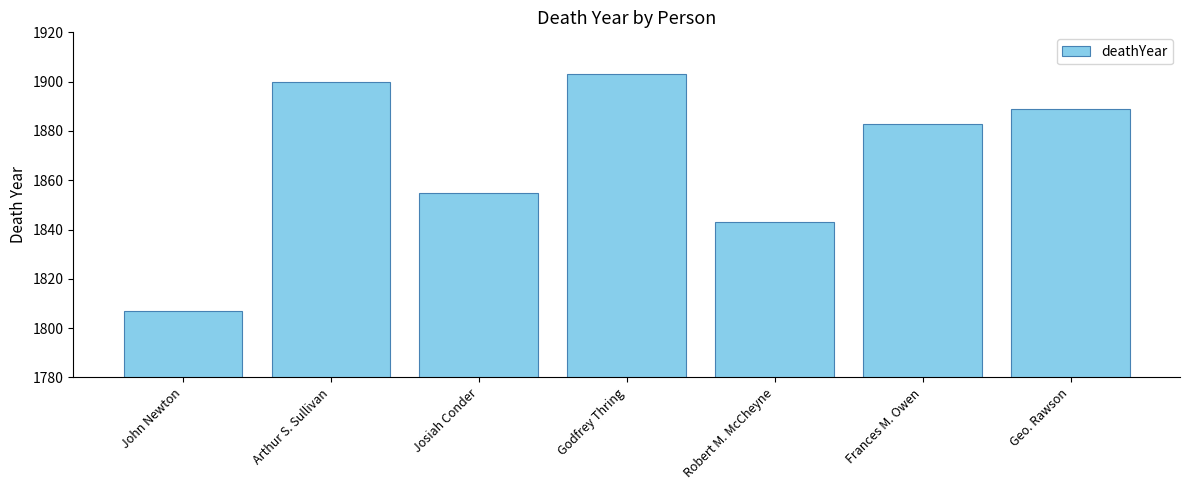

What is the difference between the values at Godfrey Thring and Robert M. McCheyne?

60